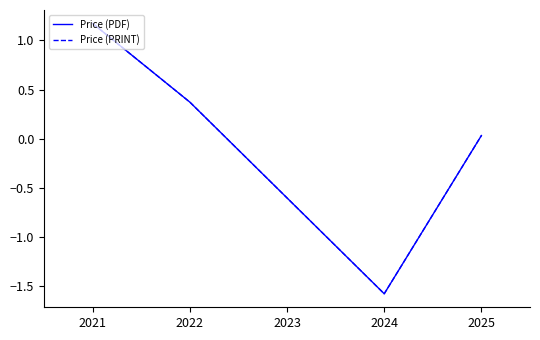

True or false: Price (PDF) and Price (PRINT) cross at least once.

False